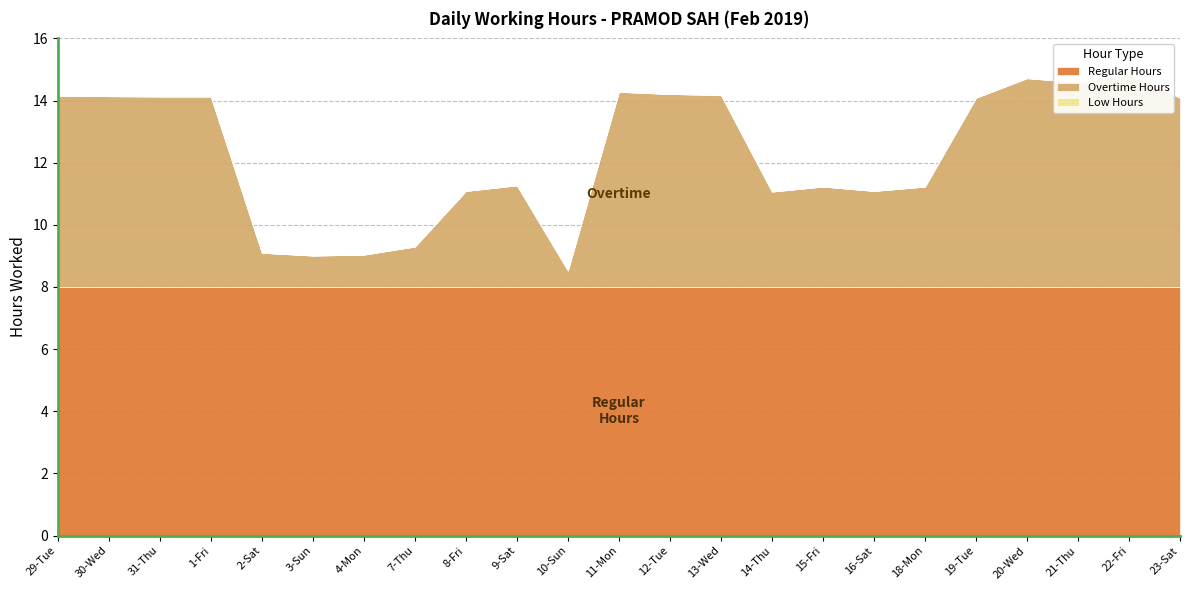

List the labels in order of Regular Hours value, smallest first.

29-Tue, 30-Wed, 31-Thu, 1-Fri, 2-Sat, 3-Sun, 4-Mon, 7-Thu, 8-Fri, 9-Sat, 10-Sun, 11-Mon, 12-Tue, 13-Wed, 14-Thu, 15-Fri, 16-Sat, 18-Mon, 19-Tue, 20-Wed, 21-Thu, 22-Fri, 23-Sat